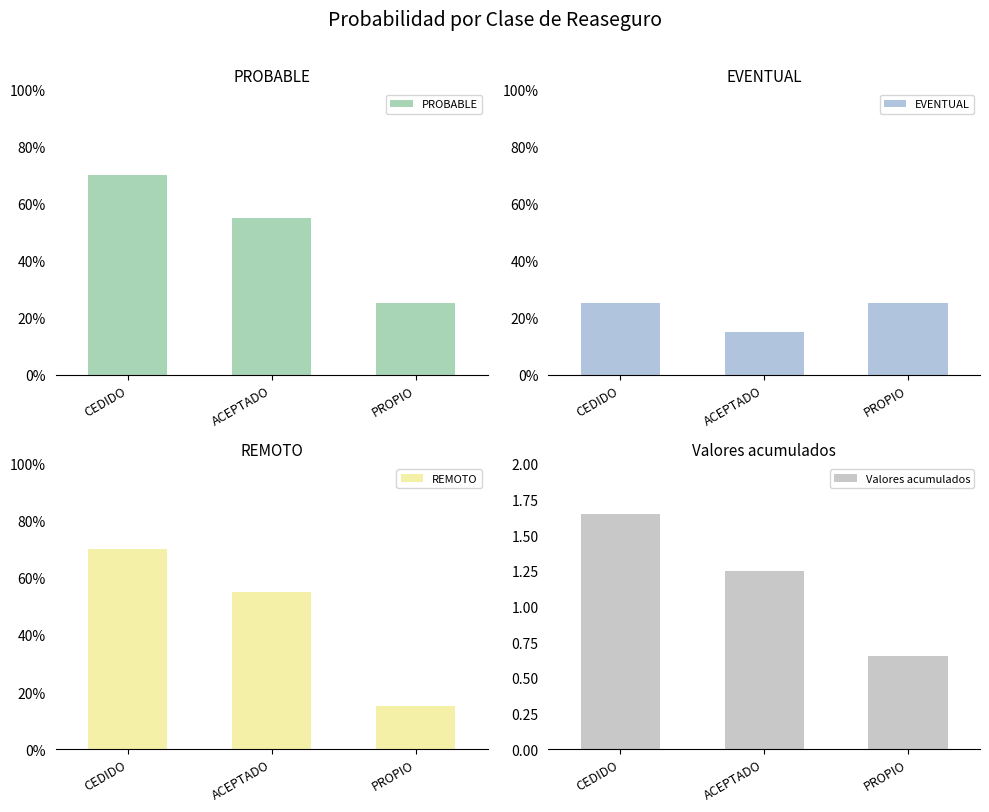

Reading left to right, extract all data points from this chart.

PROBABLE: CEDIDO=0.7	ACEPTADO=0.6	PROPIO=0.2
EVENTUAL: CEDIDO=0.2	ACEPTADO=0.1	PROPIO=0.2
REMOTO: CEDIDO=0.7	ACEPTADO=0.6	PROPIO=0.1
Valores acumulados: CEDIDO=1.6	ACEPTADO=1.2	PROPIO=0.7